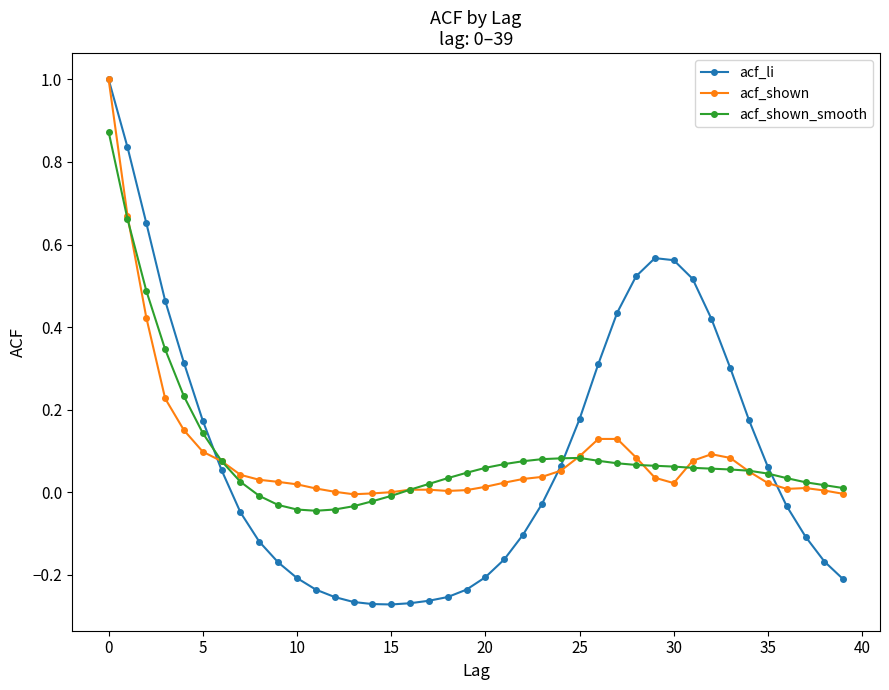

In acf_shown, how many points are lower than both neighbors (excluding endpoints)?

4